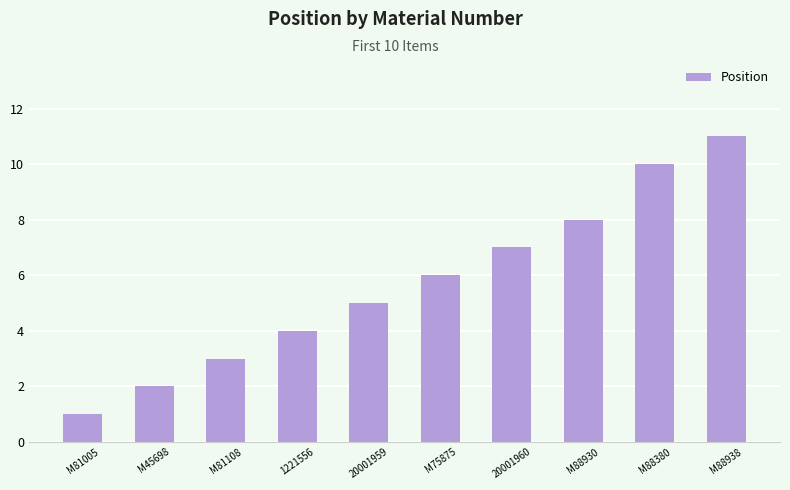

Rank the categories by value from lowest to highest.

M81005, M45698, M81108, 1221556, 20001959, M75875, 20001960, M88930, M88380, M88938